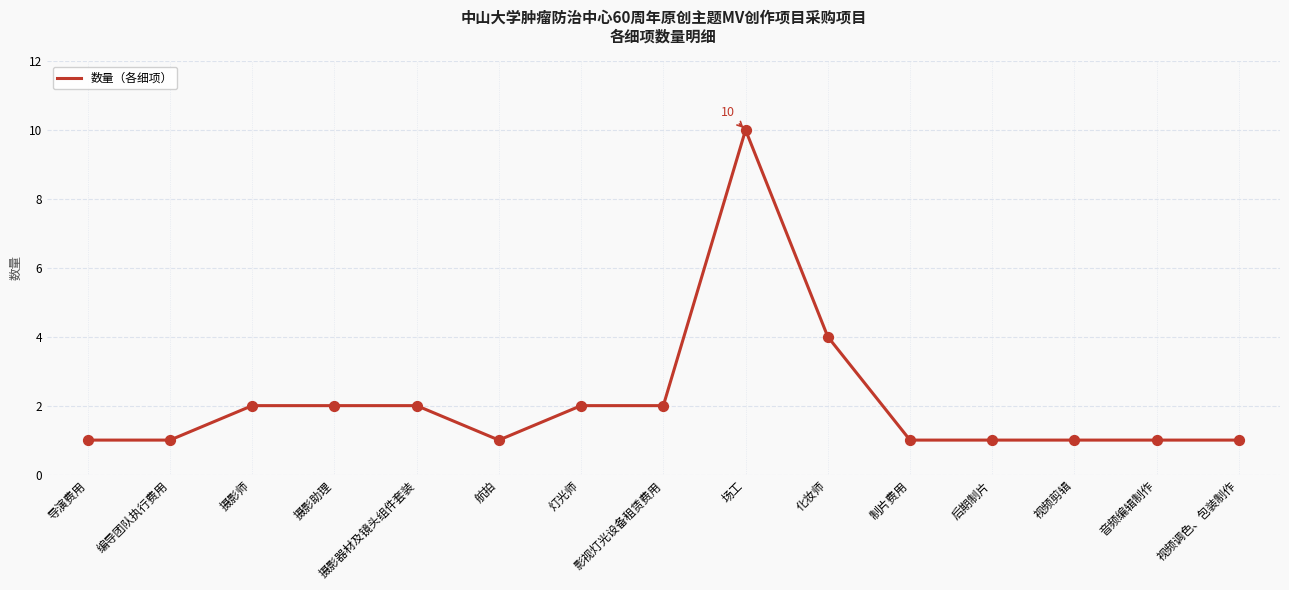

What is the change in value from 摄影助理 to 场工?

+8